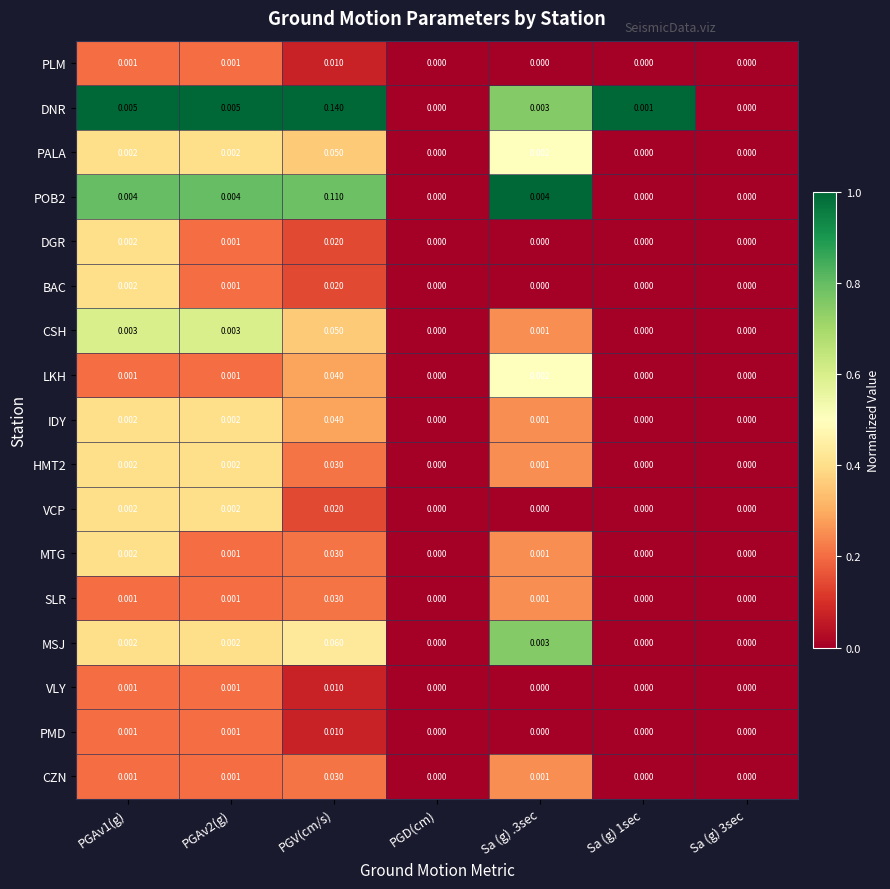

Which series has the largest total across all categories?

DNR